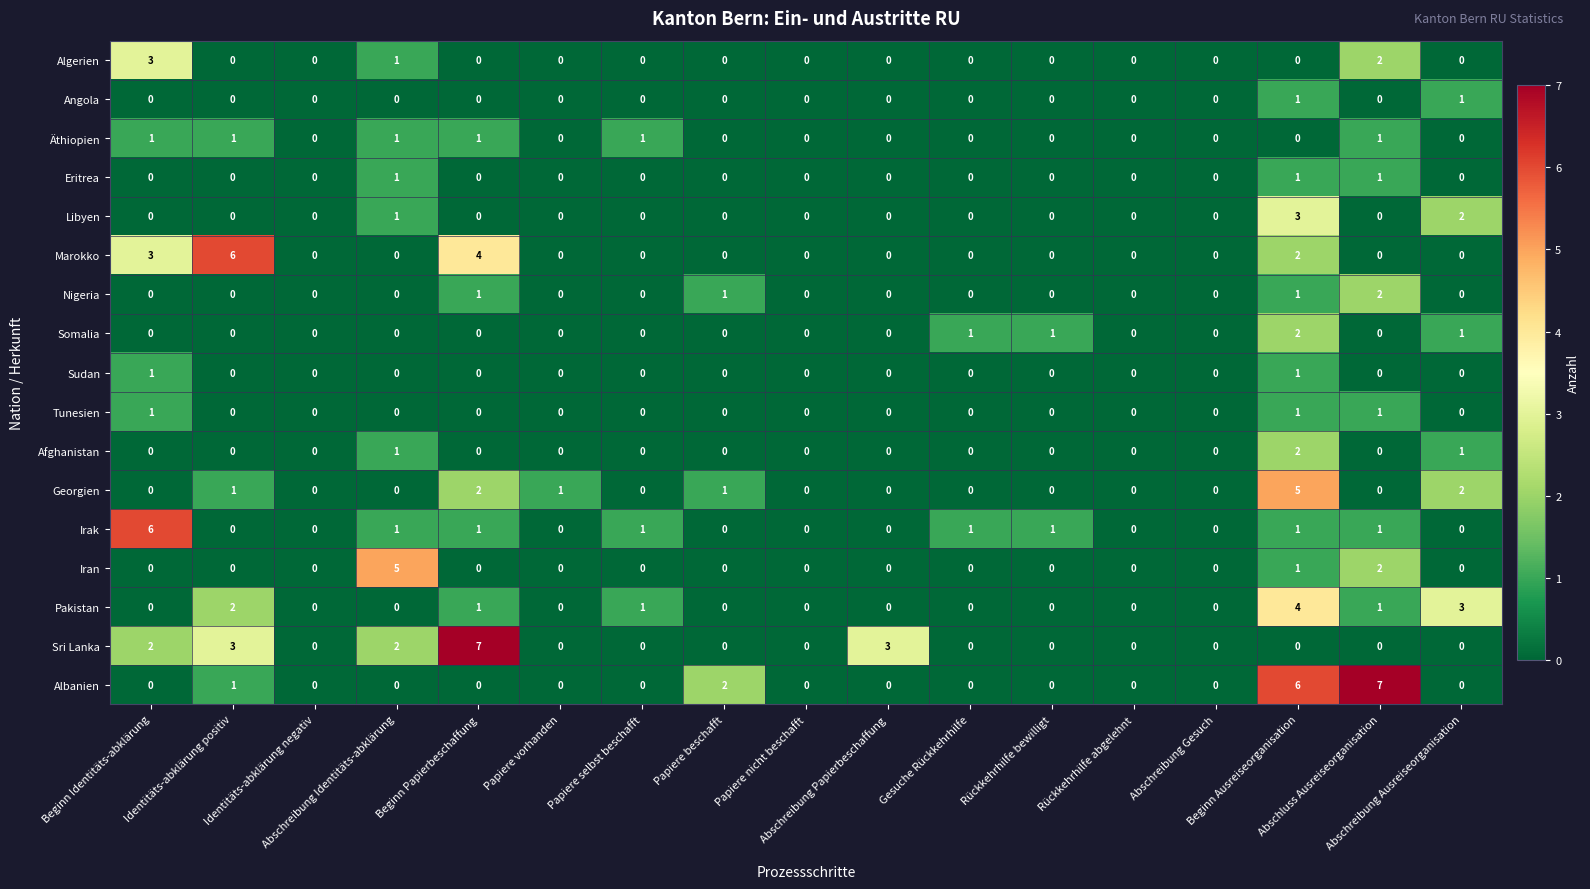

Which series has the largest total across all categories?

Sri Lanka